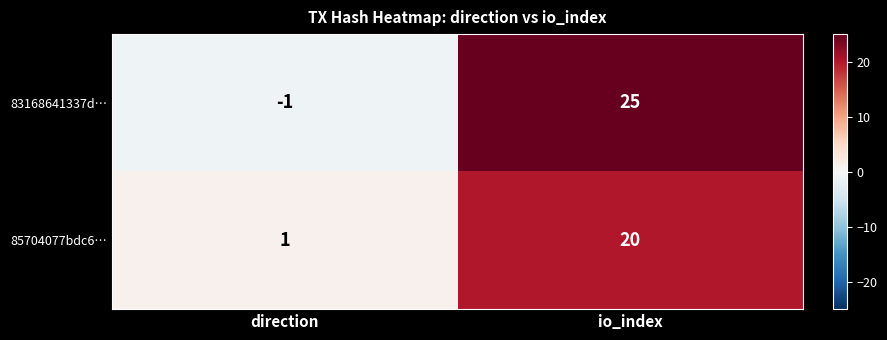

Rank the series at io_index from lowest to highest value.

85704077bdc6…, 83168641337d…